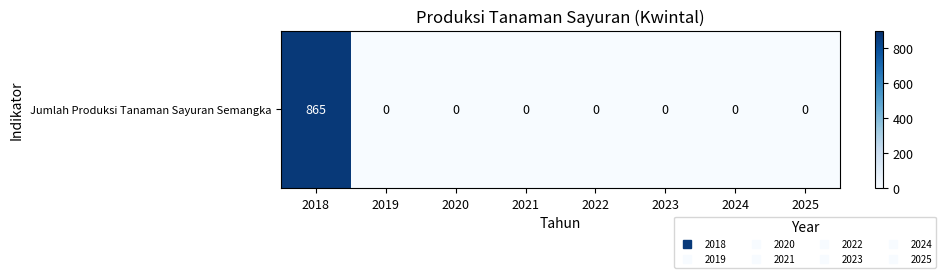

What is the greatest value displayed?

865